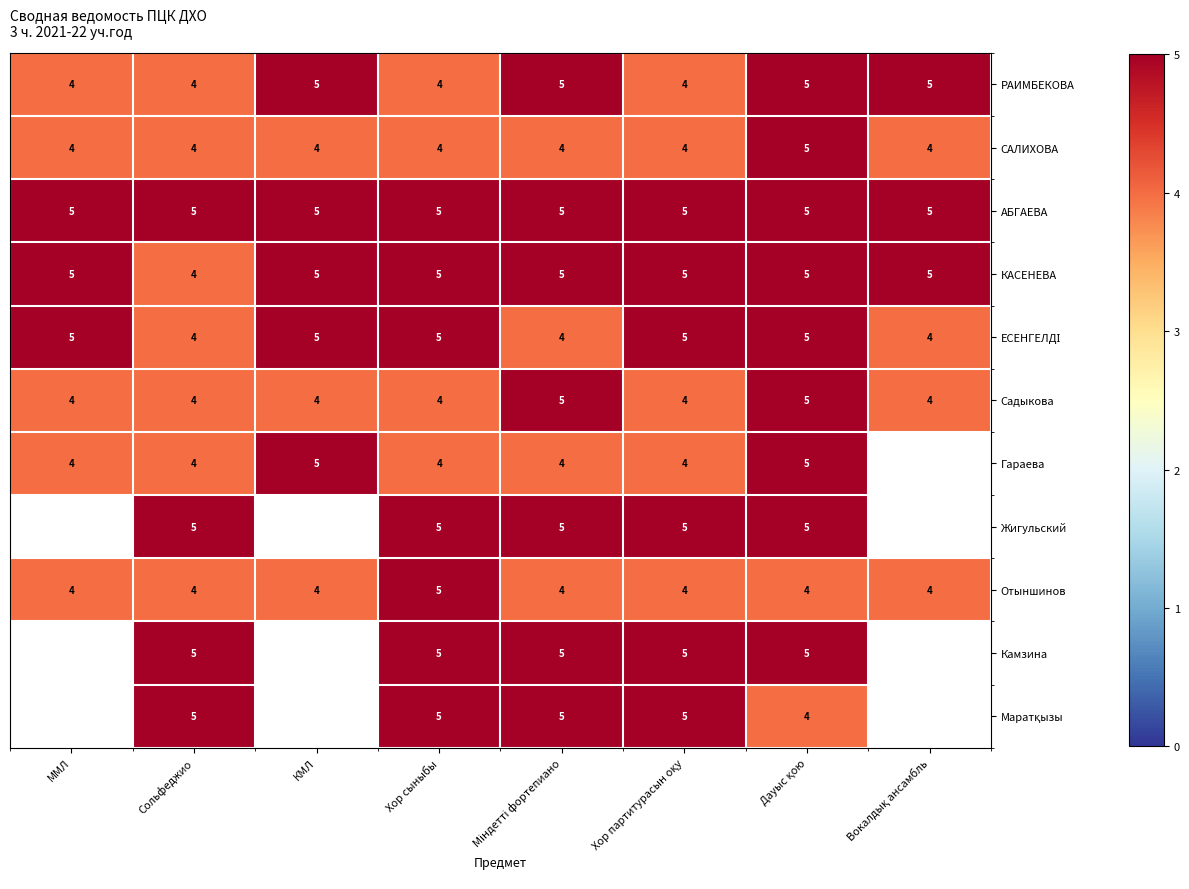

What is the sum of all РАИМБЕКОВА values?

36